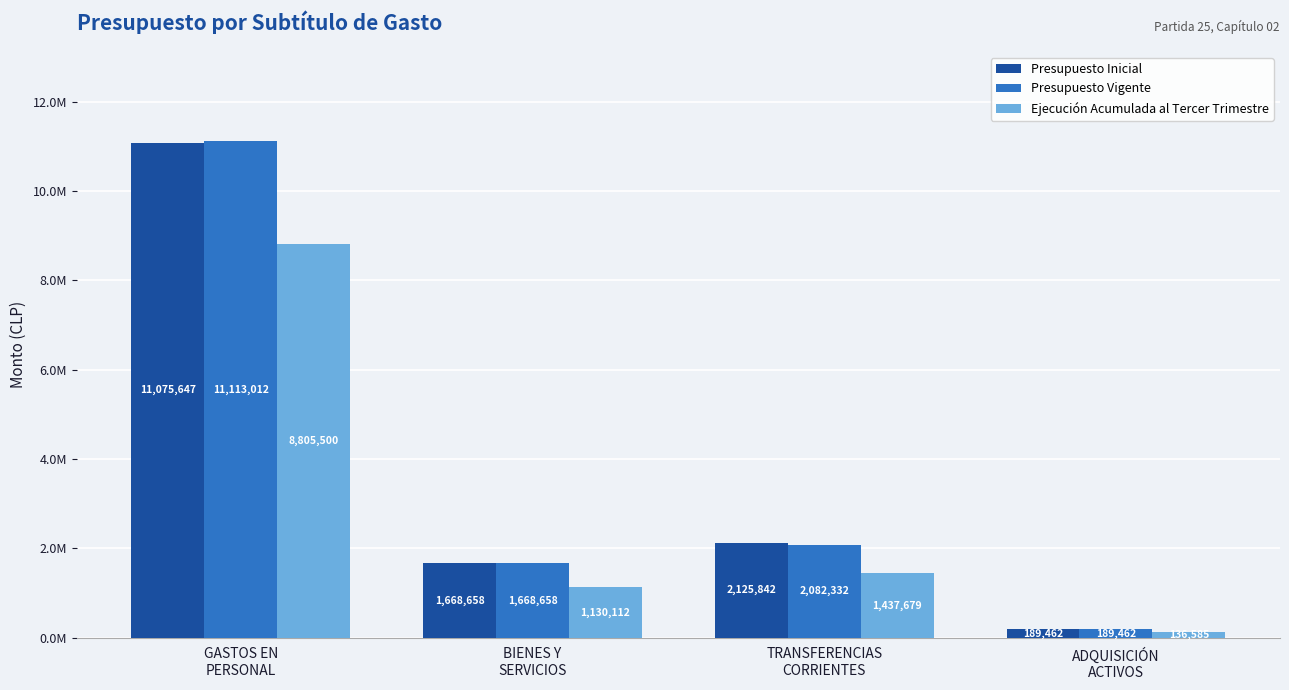

What is the highest value of the Presupuesto Vigente series?

11113012